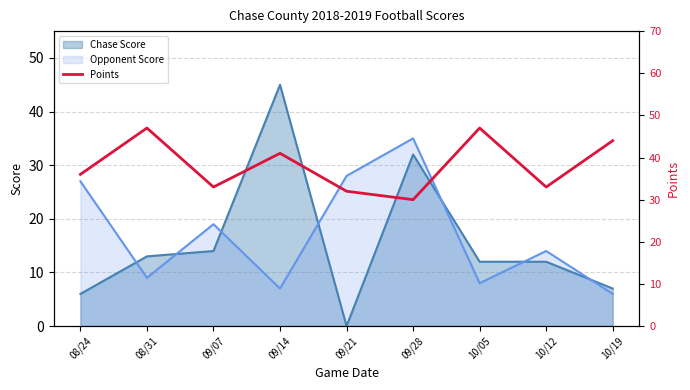

Between which two adjacent categories do Chase Score and Opponent Score first intersect?

08/24 and 08/31